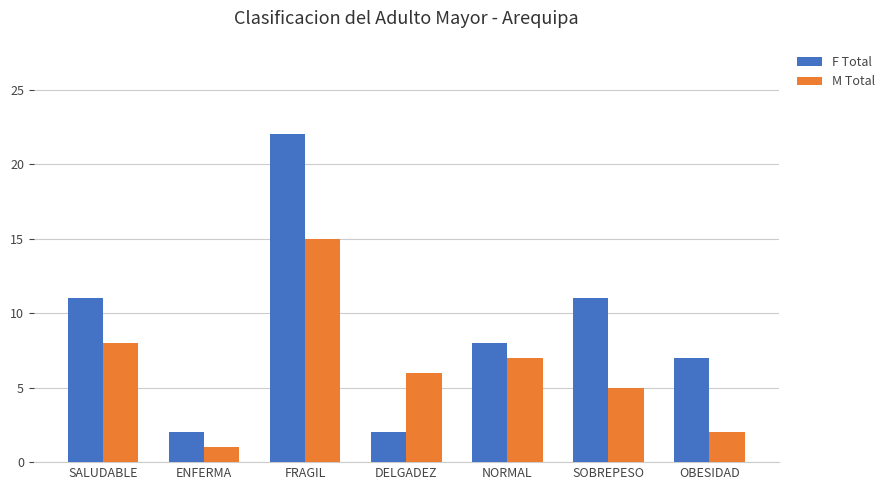

At how many categories does at least one series exceed 19?

1